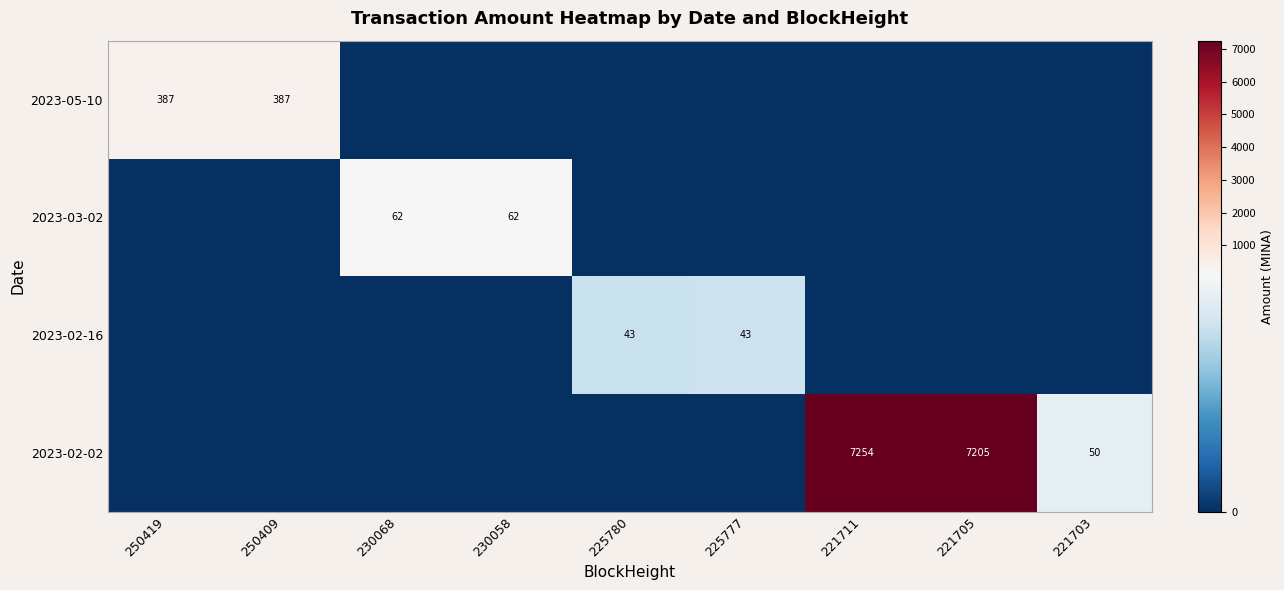

The value of 2023-02-02 at 221703 is 50. True or false?

True